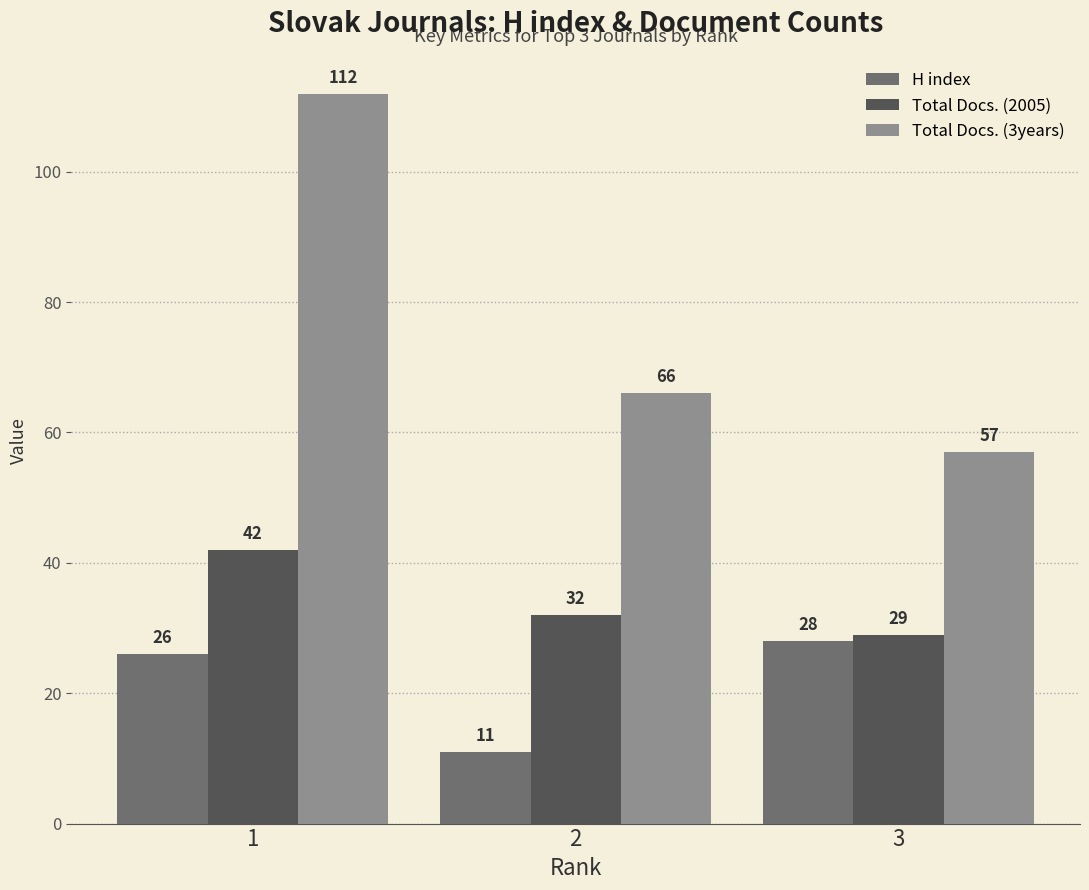

Reading left to right, extract all data points from this chart.

H index: 1=26	2=11	3=28
Total Docs. (2005): 1=42	2=32	3=29
Total Docs. (3years): 1=112	2=66	3=57